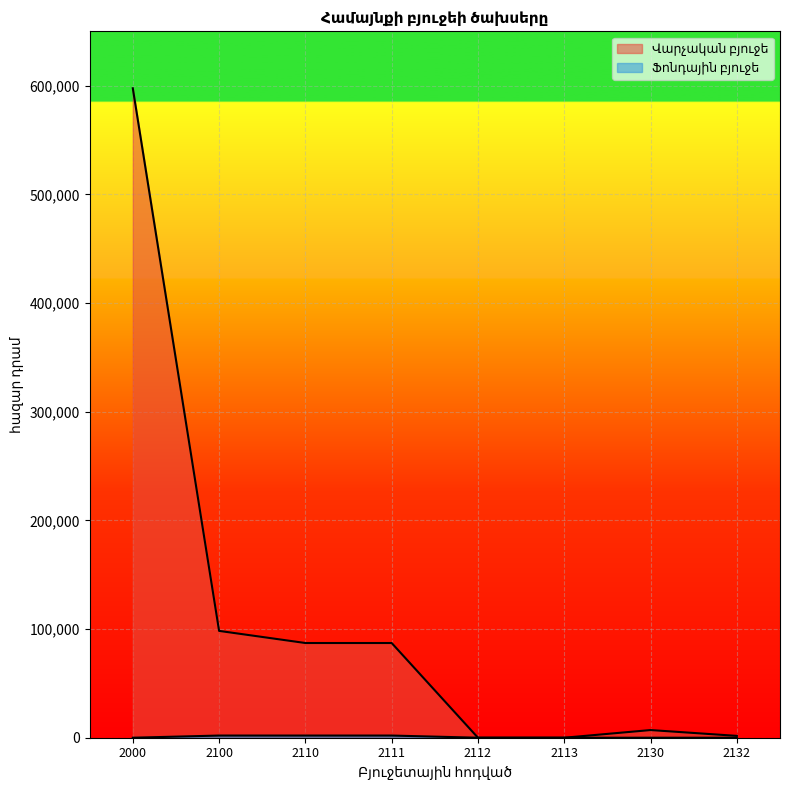

Which category has the lowest value in the Ֆոնդային բյուջե series?

2000